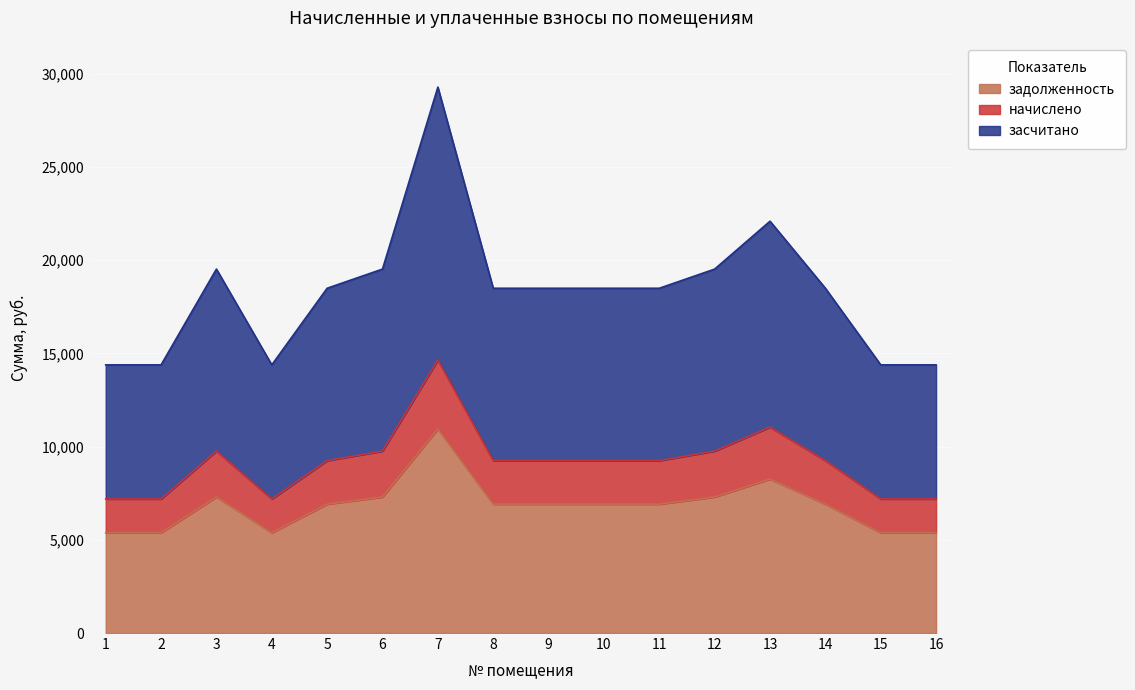

The value of засчитано at 2 is 23482.1. True or false?

False